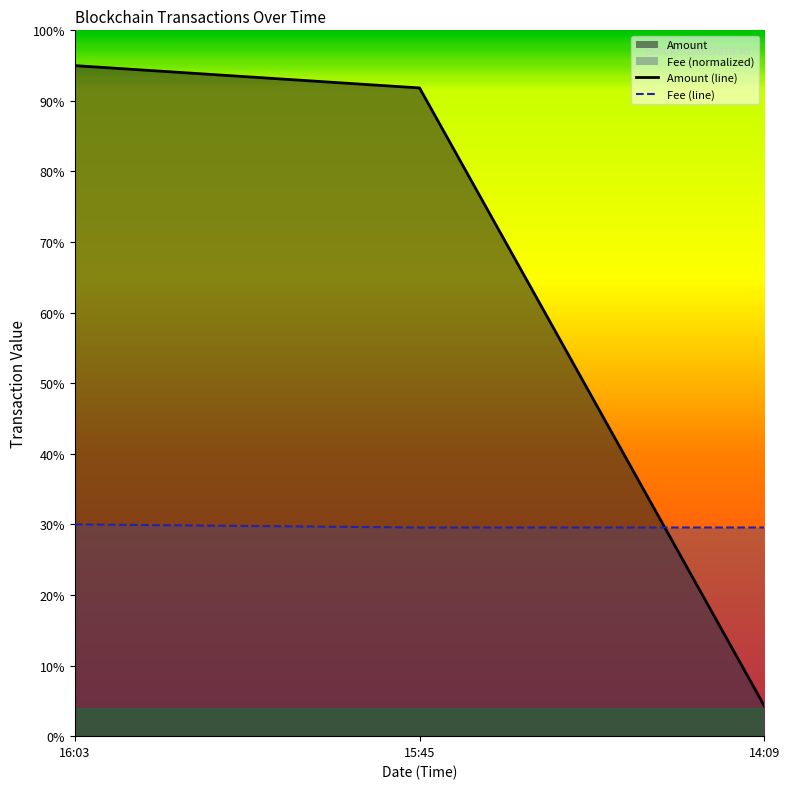

What is the average value of the Amount (line) series?

63.7